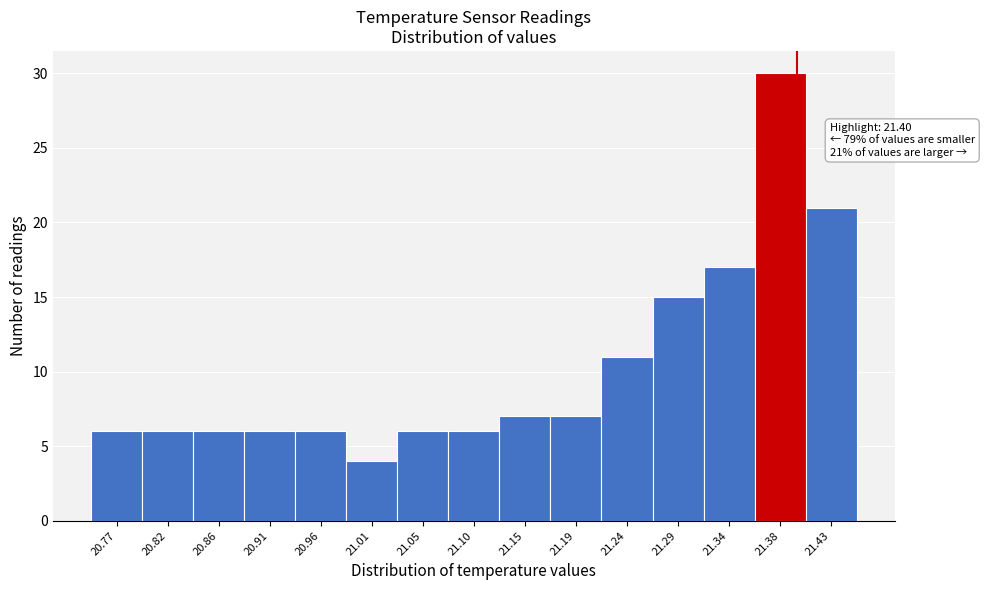

Over which range of the x-axis is the bar tallest?

21.360 to 21.410